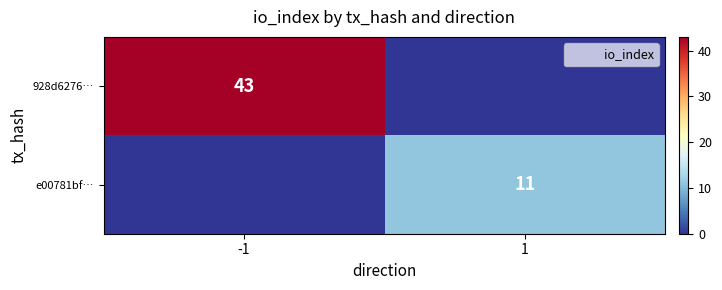

What is the difference between the e00781bf… values at -1 and 1?

11